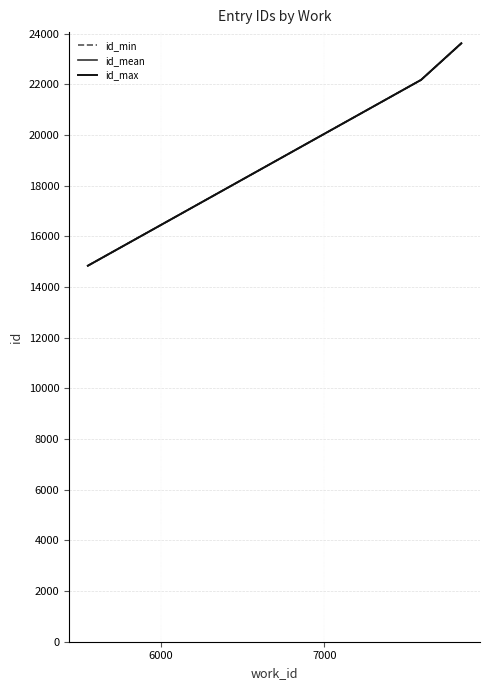

Which series has the widest spread of values?

id_max